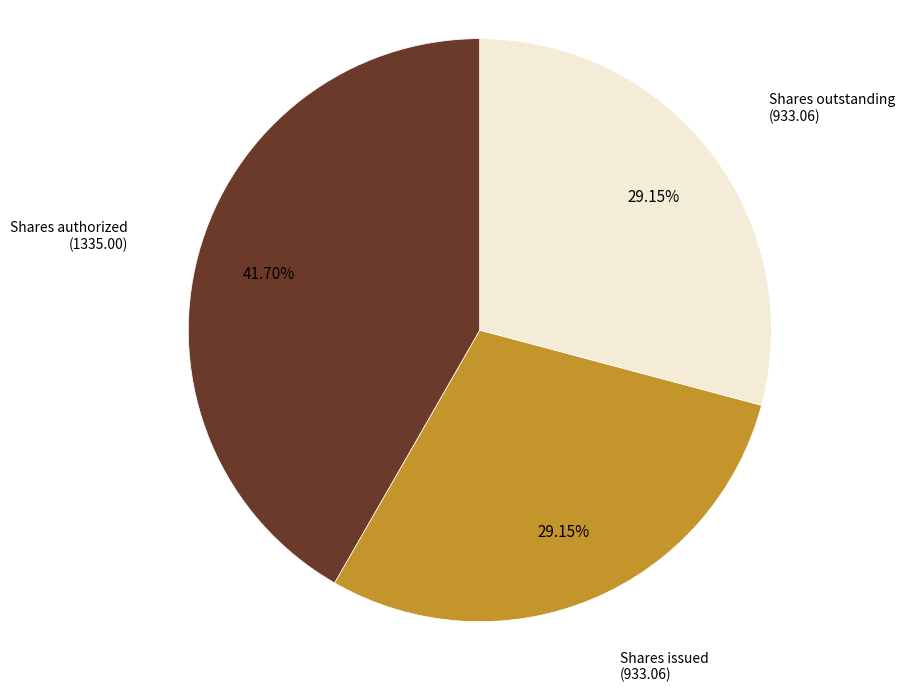

Does any single category account for the majority?

No